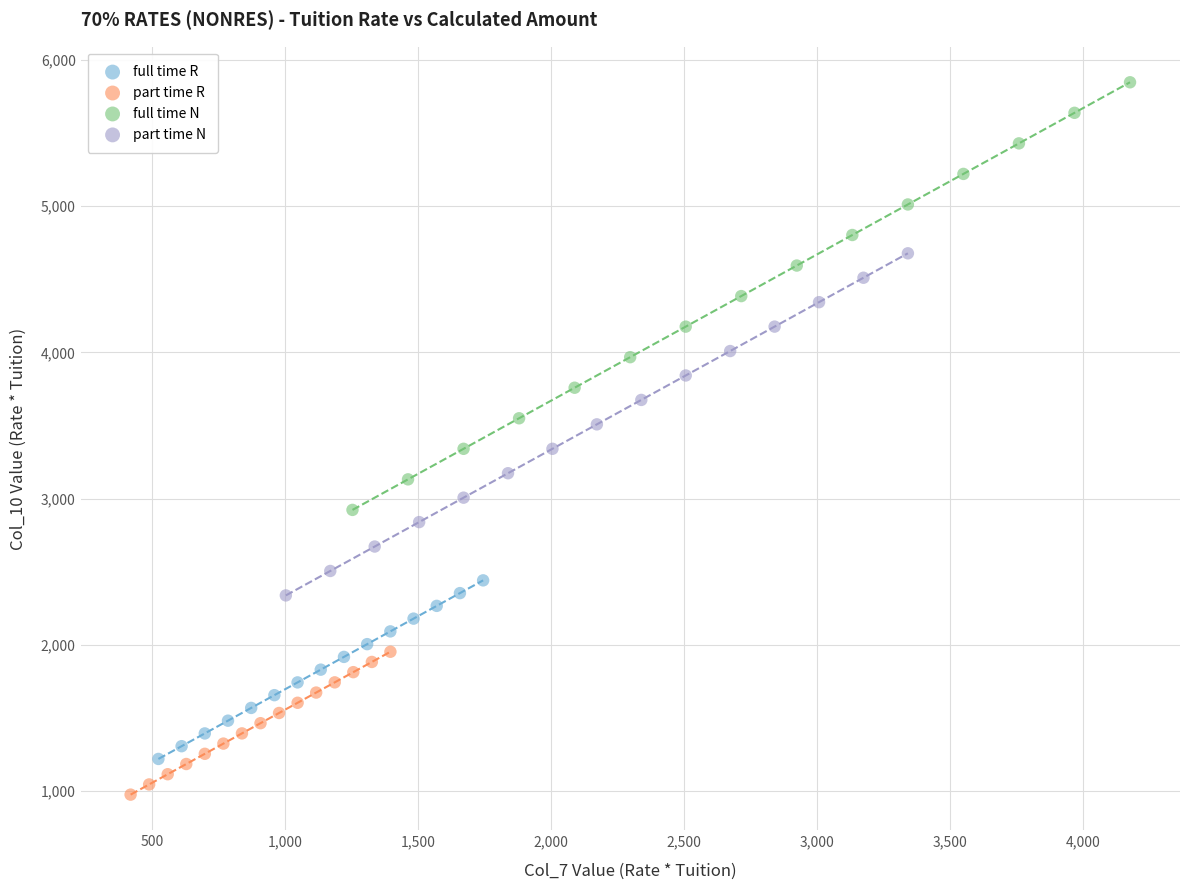

Which series contains the lowest Y value?

part time R